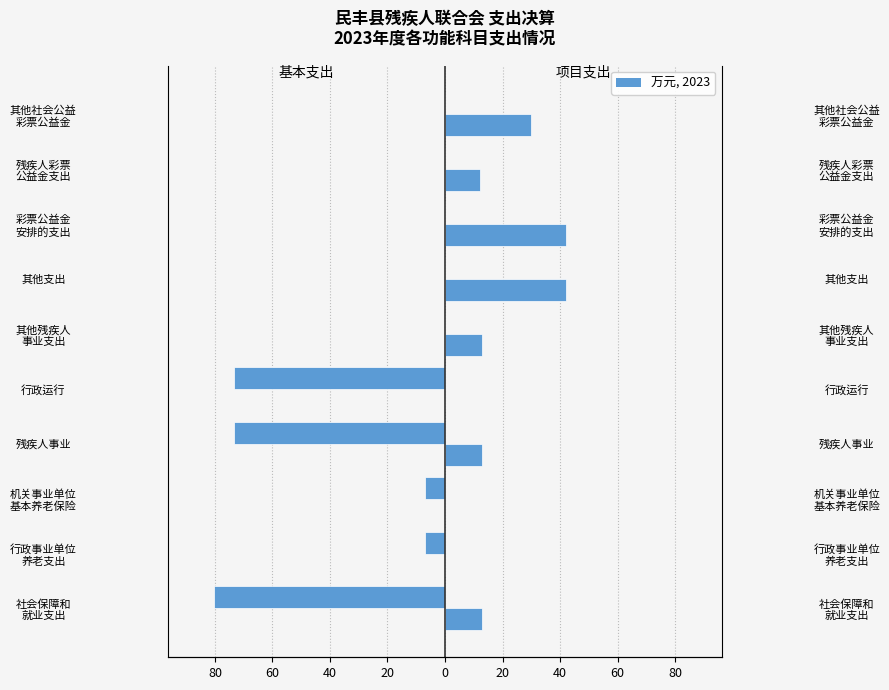

What is the total value across all series at 行政事业单位 养老支出?

-6.9